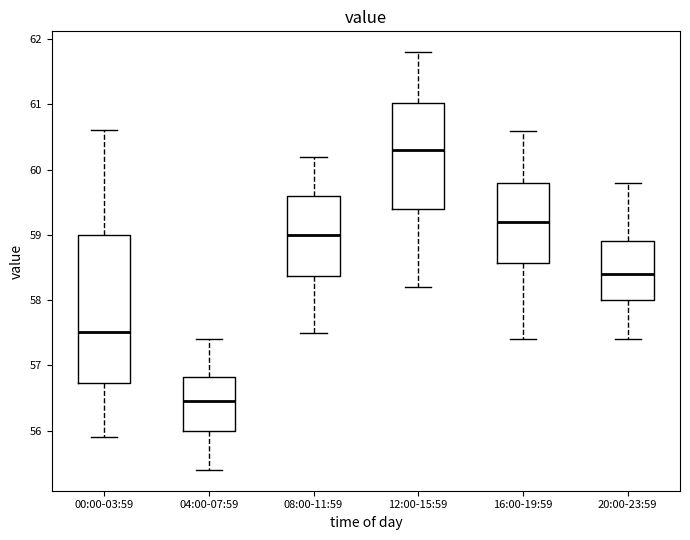

Where is the upper edge of the box for 08:00-11:59 on the y-axis? The values are not printed on the chart, so give them approximately, as read against the axis.

59.6